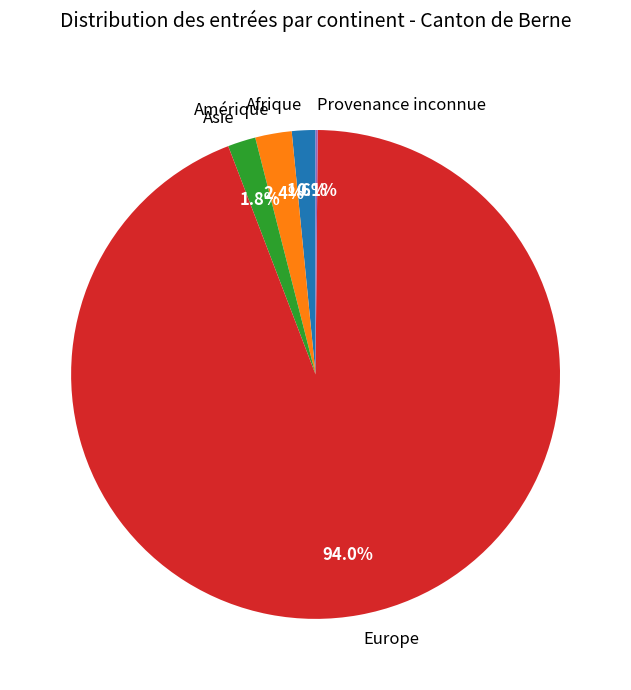

What percentage is NOT represented by Amérique?

97.6%